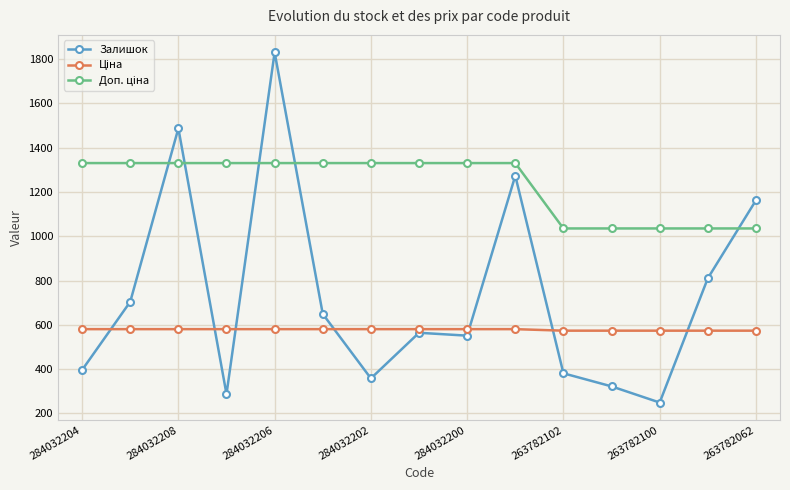

How many distinct data groups are displayed?

3